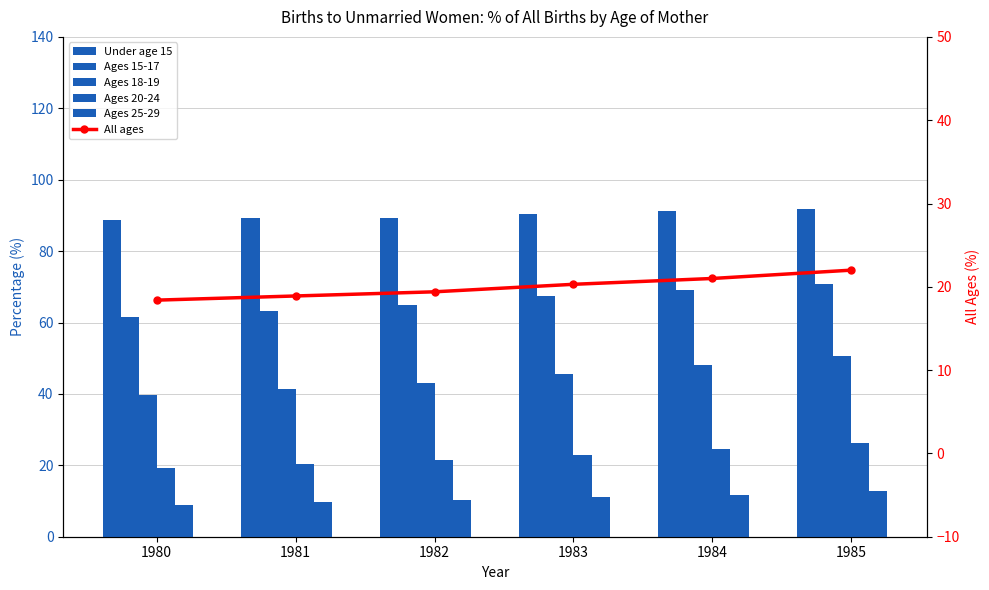

Which has a higher value, 1980 or 1985?

1985